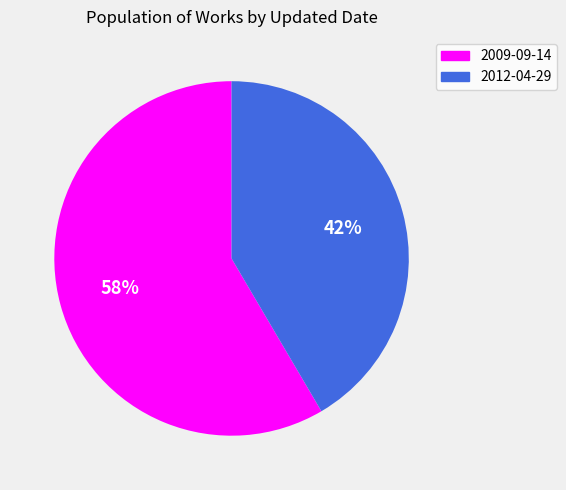

To the nearest percent, what is the average slice percentage?

50%